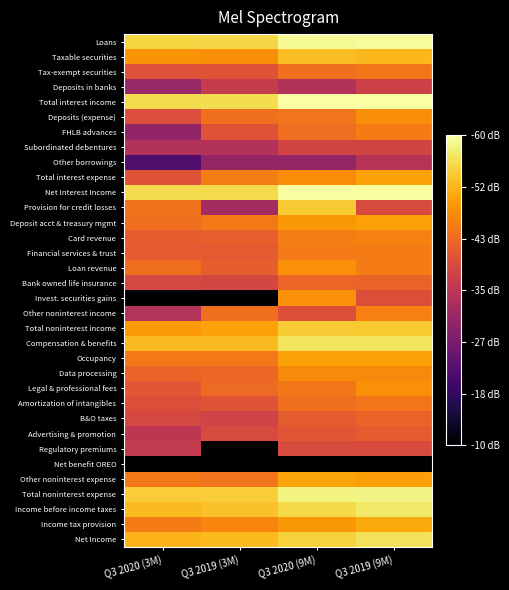

Reading left to right, extract all data points from this chart.

Loans: Q3 2020 (3M)=5.0	Q3 2019 (3M)=5.1	Q3 2020 (9M)=5.5	Q3 2019 (9M)=5.5
Taxable securities: Q3 2020 (3M)=4.3	Q3 2019 (3M)=4.2	Q3 2020 (9M)=4.8	Q3 2019 (9M)=4.7
Tax-exempt securities: Q3 2020 (3M)=3.4	Q3 2019 (3M)=3.4	Q3 2020 (9M)=3.8	Q3 2019 (9M)=3.9
Deposits in banks: Q3 2020 (3M)=2.3	Q3 2019 (3M)=2.9	Q3 2020 (9M)=2.7	Q3 2019 (9M)=3.1
Total interest income: Q3 2020 (3M)=5.1	Q3 2019 (3M)=5.1	Q3 2020 (9M)=5.6	Q3 2019 (9M)=5.6
Deposits (expense): Q3 2020 (3M)=3.3	Q3 2019 (3M)=3.8	Q3 2020 (9M)=3.9	Q3 2019 (9M)=4.2
FHLB advances: Q3 2020 (3M)=2.2	Q3 2019 (3M)=3.4	Q3 2020 (9M)=3.8	Q3 2019 (9M)=4.0
Subordinated debentures: Q3 2020 (3M)=2.7	Q3 2019 (3M)=2.7	Q3 2020 (9M)=3.1	Q3 2019 (9M)=3.1
Other borrowings: Q3 2020 (3M)=1.3	Q3 2019 (3M)=2.3	Q3 2020 (9M)=2.3	Q3 2019 (9M)=2.7
Total interest expense: Q3 2020 (3M)=3.4	Q3 2019 (3M)=4.0	Q3 2020 (9M)=4.2	Q3 2019 (9M)=4.5
Net Interest Income: Q3 2020 (3M)=5.1	Q3 2019 (3M)=5.1	Q3 2020 (9M)=5.6	Q3 2019 (9M)=5.6
Provision for credit losses: Q3 2020 (3M)=3.9	Q3 2019 (3M)=2.5	Q3 2020 (9M)=4.9	Q3 2019 (9M)=3.3
Deposit acct & treasury mgmt: Q3 2020 (3M)=3.8	Q3 2019 (3M)=4.0	Q3 2020 (9M)=4.3	Q3 2019 (9M)=4.4
Card revenue: Q3 2020 (3M)=3.6	Q3 2019 (3M)=3.6	Q3 2020 (9M)=4.0	Q3 2019 (9M)=4.1
Financial services & trust: Q3 2020 (3M)=3.5	Q3 2019 (3M)=3.5	Q3 2020 (9M)=4.0	Q3 2019 (9M)=4.0
Loan revenue: Q3 2020 (3M)=3.8	Q3 2019 (3M)=3.6	Q3 2020 (9M)=4.2	Q3 2019 (9M)=4.0
Bank owned life insurance: Q3 2020 (3M)=3.2	Q3 2019 (3M)=3.2	Q3 2020 (9M)=3.7	Q3 2019 (9M)=3.7
Invest. securities gains: Q3 2020 (3M)=0.0	Q3 2019 (3M)=0.0	Q3 2020 (9M)=4.2	Q3 2019 (9M)=3.3
Other noninterest income: Q3 2020 (3M)=2.7	Q3 2019 (3M)=3.8	Q3 2020 (9M)=3.3	Q3 2019 (9M)=4.0
Total noninterest income: Q3 2020 (3M)=4.4	Q3 2019 (3M)=4.4	Q3 2020 (9M)=4.9	Q3 2019 (9M)=4.9
Compensation & benefits: Q3 2020 (3M)=4.7	Q3 2019 (3M)=4.7	Q3 2020 (9M)=5.2	Q3 2019 (9M)=5.2
Occupancy: Q3 2020 (3M)=3.9	Q3 2019 (3M)=3.9	Q3 2020 (9M)=4.4	Q3 2019 (9M)=4.4
Data processing: Q3 2020 (3M)=3.7	Q3 2019 (3M)=3.7	Q3 2020 (9M)=4.2	Q3 2019 (9M)=4.2
Legal & professional fees: Q3 2020 (3M)=3.5	Q3 2019 (3M)=3.8	Q3 2020 (9M)=3.9	Q3 2019 (9M)=4.2
Amortization of intangibles: Q3 2020 (3M)=3.3	Q3 2019 (3M)=3.4	Q3 2020 (9M)=3.8	Q3 2019 (9M)=3.9
B&O taxes: Q3 2020 (3M)=3.2	Q3 2019 (3M)=3.1	Q3 2020 (9M)=3.5	Q3 2019 (9M)=3.7
Advertising & promotion: Q3 2020 (3M)=2.8	Q3 2019 (3M)=3.2	Q3 2020 (9M)=3.5	Q3 2019 (9M)=3.6
Regulatory premiums: Q3 2020 (3M)=2.9	Q3 2019 (3M)=0.0	Q3 2020 (9M)=3.3	Q3 2019 (9M)=3.3
Net benefit OREO: Q3 2020 (3M)=0.0	Q3 2019 (3M)=0.0	Q3 2020 (9M)=0.0	Q3 2019 (9M)=0.0
Other noninterest expense: Q3 2020 (3M)=3.9	Q3 2019 (3M)=3.9	Q3 2020 (9M)=4.5	Q3 2019 (9M)=4.4
Total noninterest expense: Q3 2020 (3M)=4.9	Q3 2019 (3M)=4.9	Q3 2020 (9M)=5.4	Q3 2019 (9M)=5.4
Income before income taxes: Q3 2020 (3M)=4.7	Q3 2019 (3M)=4.8	Q3 2020 (9M)=5.1	Q3 2019 (9M)=5.3
Income tax provision: Q3 2020 (3M)=4.0	Q3 2019 (3M)=4.1	Q3 2020 (9M)=4.3	Q3 2019 (9M)=4.5
Net Income: Q3 2020 (3M)=4.7	Q3 2019 (3M)=4.7	Q3 2020 (9M)=5.0	Q3 2019 (9M)=5.2